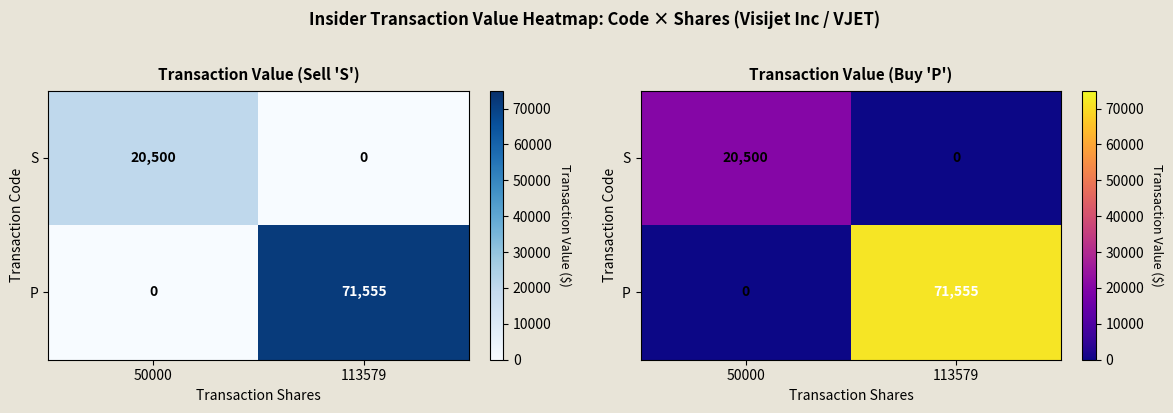

Rank the series by their average value, from highest to lowest.

P, S